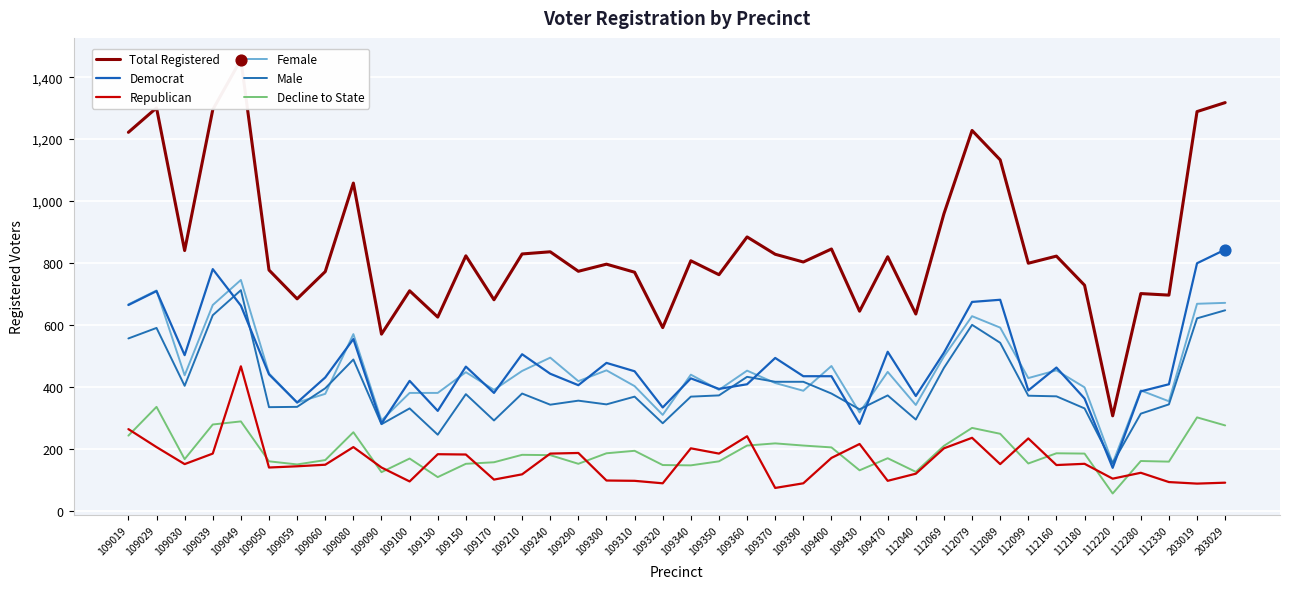

Is the value of Democrat at 109130 greater than the value of Republican at 109360?

Yes